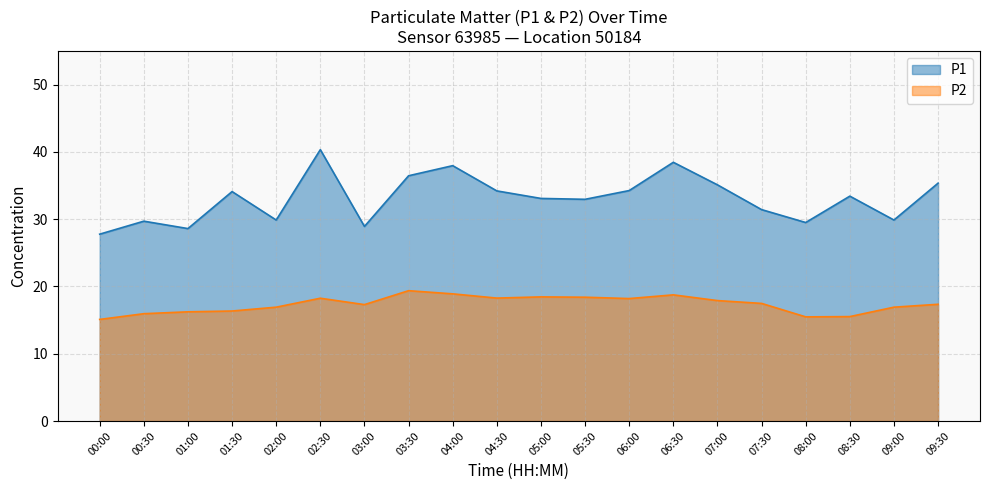

Reading right to left, extract all data points from this chart.

P1: 35.4	29.9	33.4	29.5	31.4	35.1	38.5	34.2	33.0	33.1	34.2	38.0	36.5	28.9	40.3	29.9	34.1	28.6	29.7	27.8
P2: 17.4	16.9	15.5	15.5	17.5	17.9	18.8	18.2	18.4	18.4	18.3	18.9	19.4	17.3	18.2	16.9	16.4	16.2	15.9	15.1